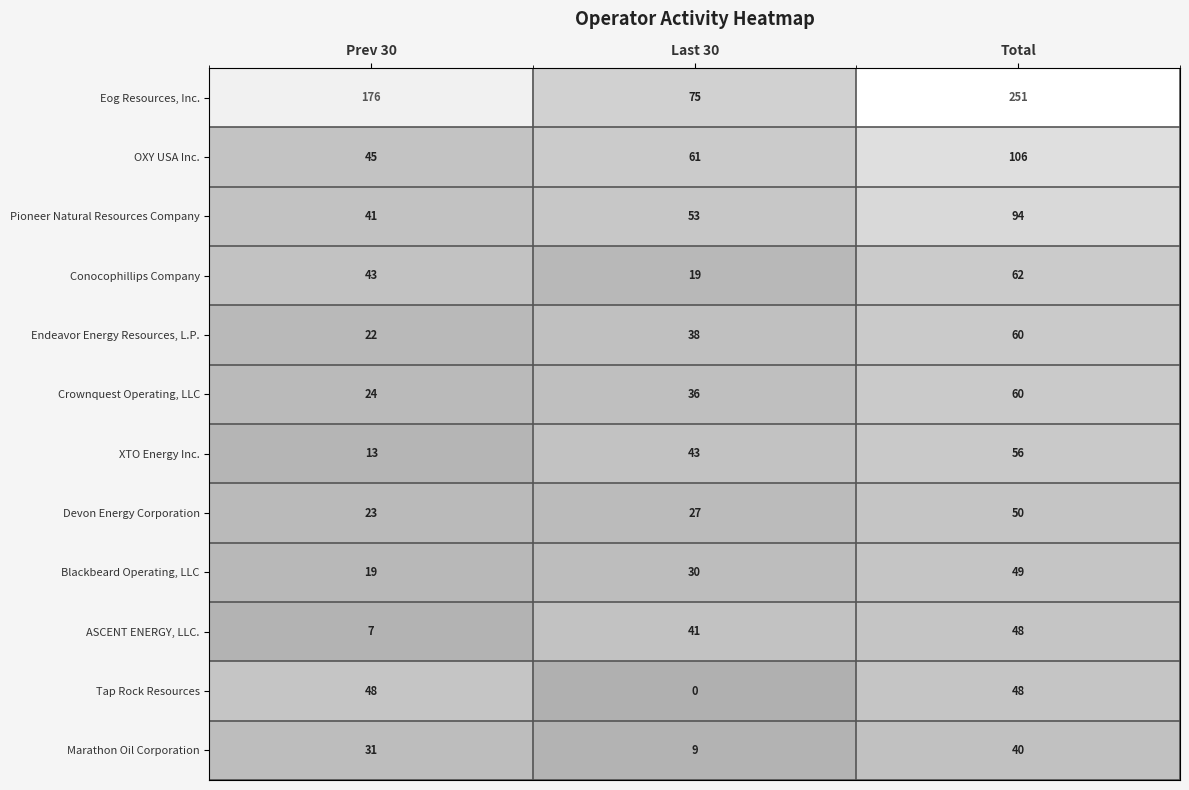

Rank the series at Prev 30 from highest to lowest value.

Eog Resources, Inc., Tap Rock Resources, OXY USA Inc., Conocophillips Company, Pioneer Natural Resources Company, Marathon Oil Corporation, Crownquest Operating, LLC, Devon Energy Corporation, Endeavor Energy Resources, L.P., Blackbeard Operating, LLC, XTO Energy Inc., ASCENT ENERGY, LLC.